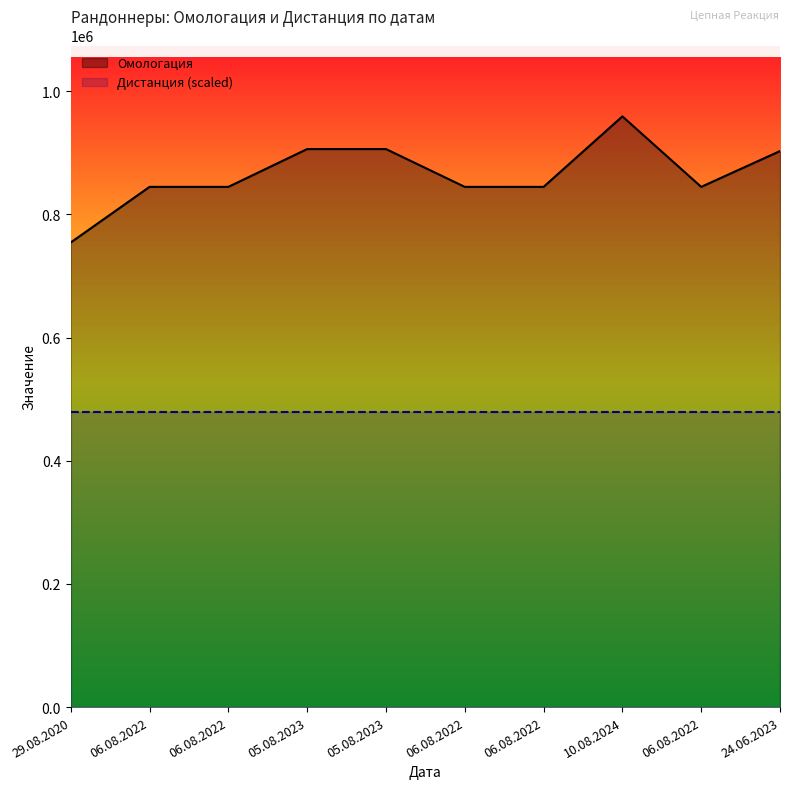

What is the difference between the values at 06.08.2022 and 06.08.2022?

1